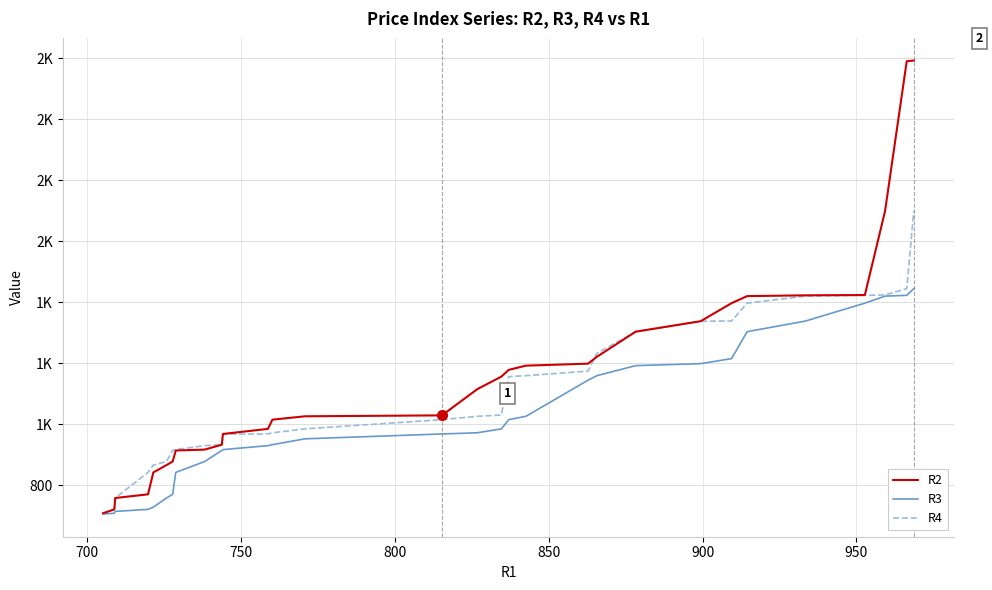

What are all the series names shown in the legend?

R2, R3, R4